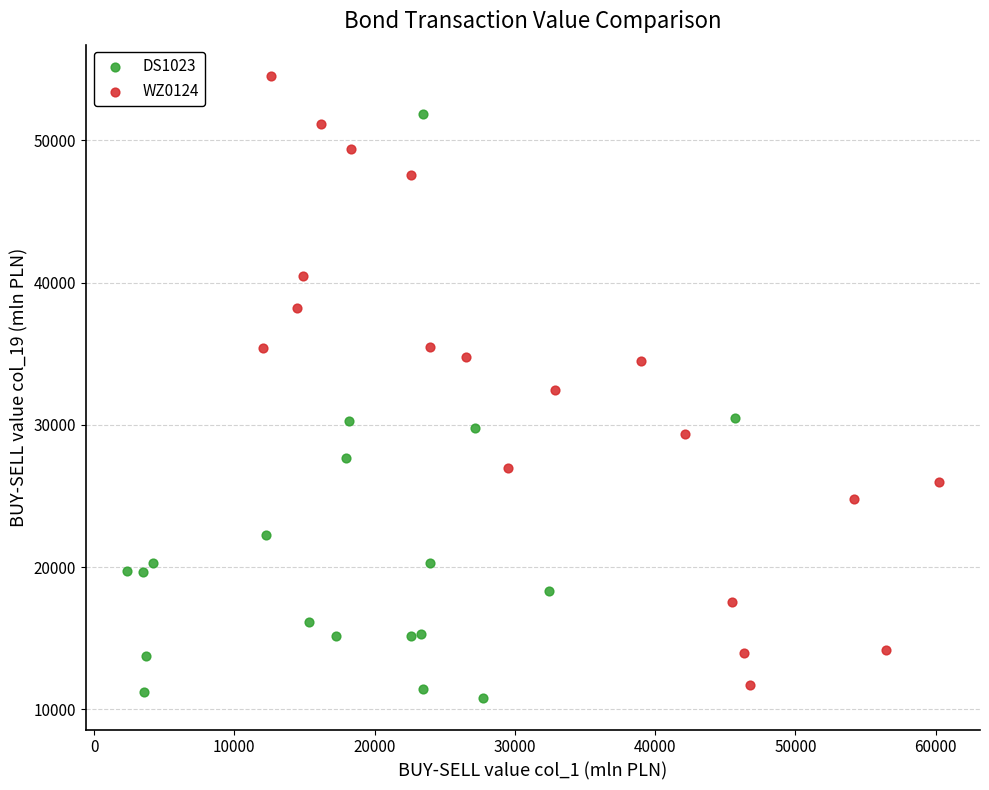

Which series contains the highest Y value?

WZ0124